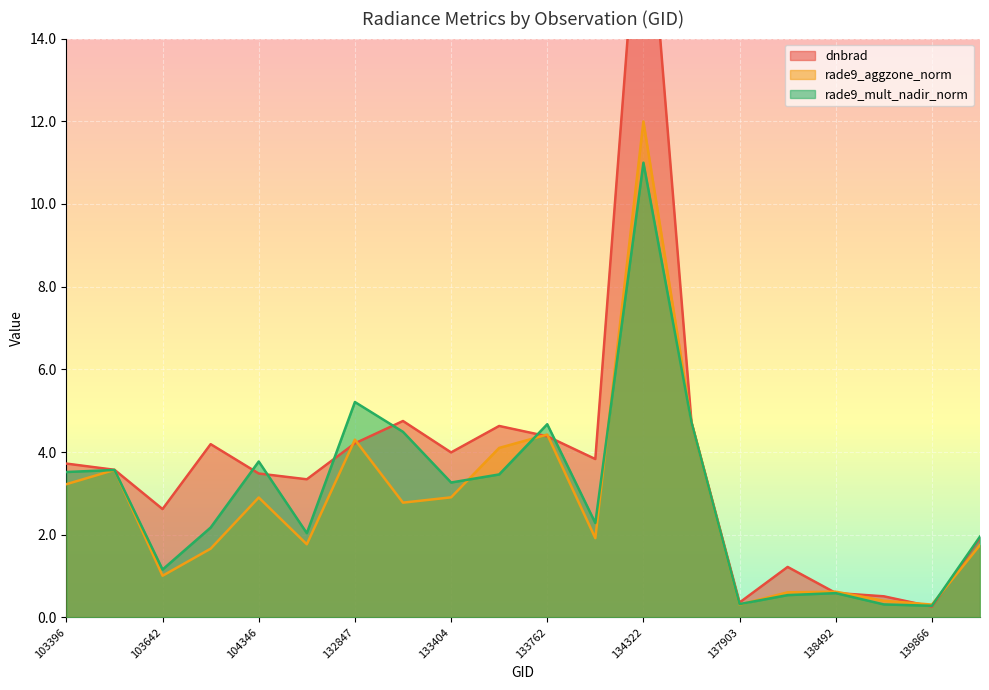

True or false: dnbrad has more than 1 points higher than both neighbors.

True